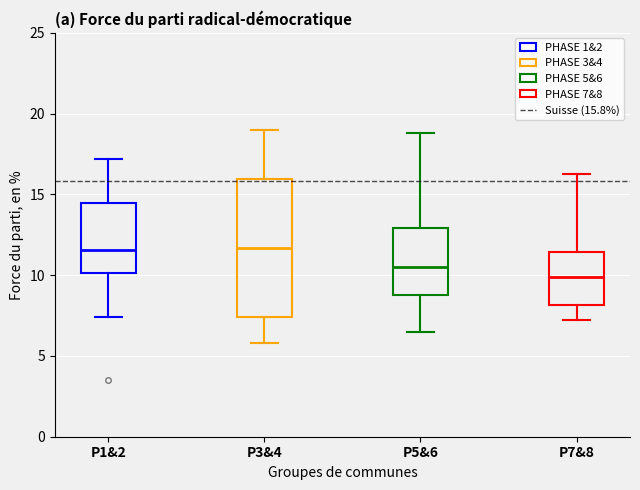

Which box is the tallest, from its lower edge to its upper edge?

P3&4